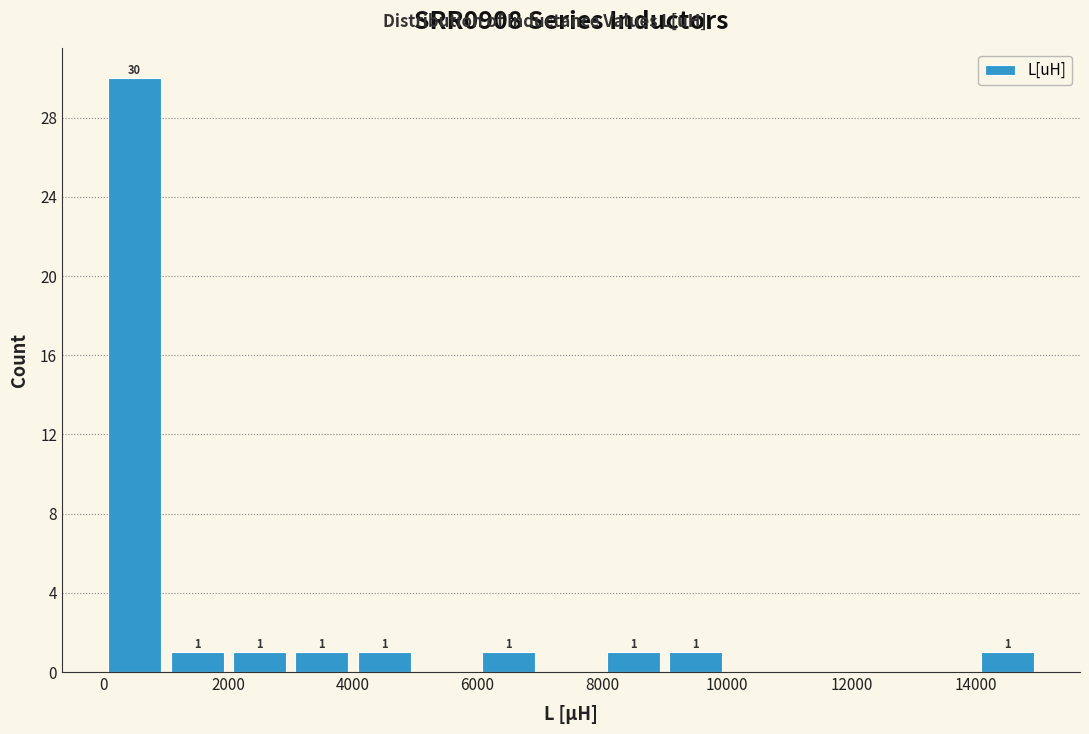

Which range on the x-axis has the tallest bar?

0 to 1000